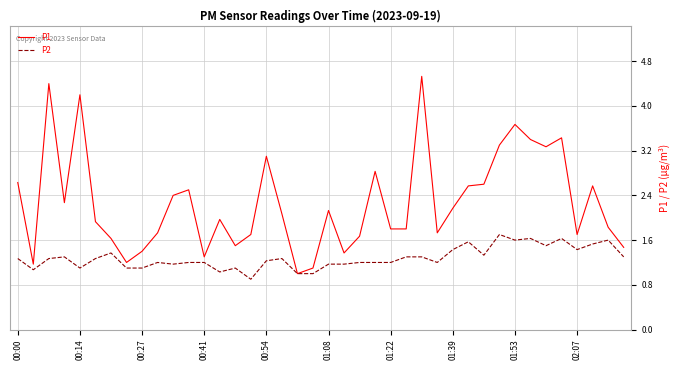

What is the smallest value displayed?

0.9